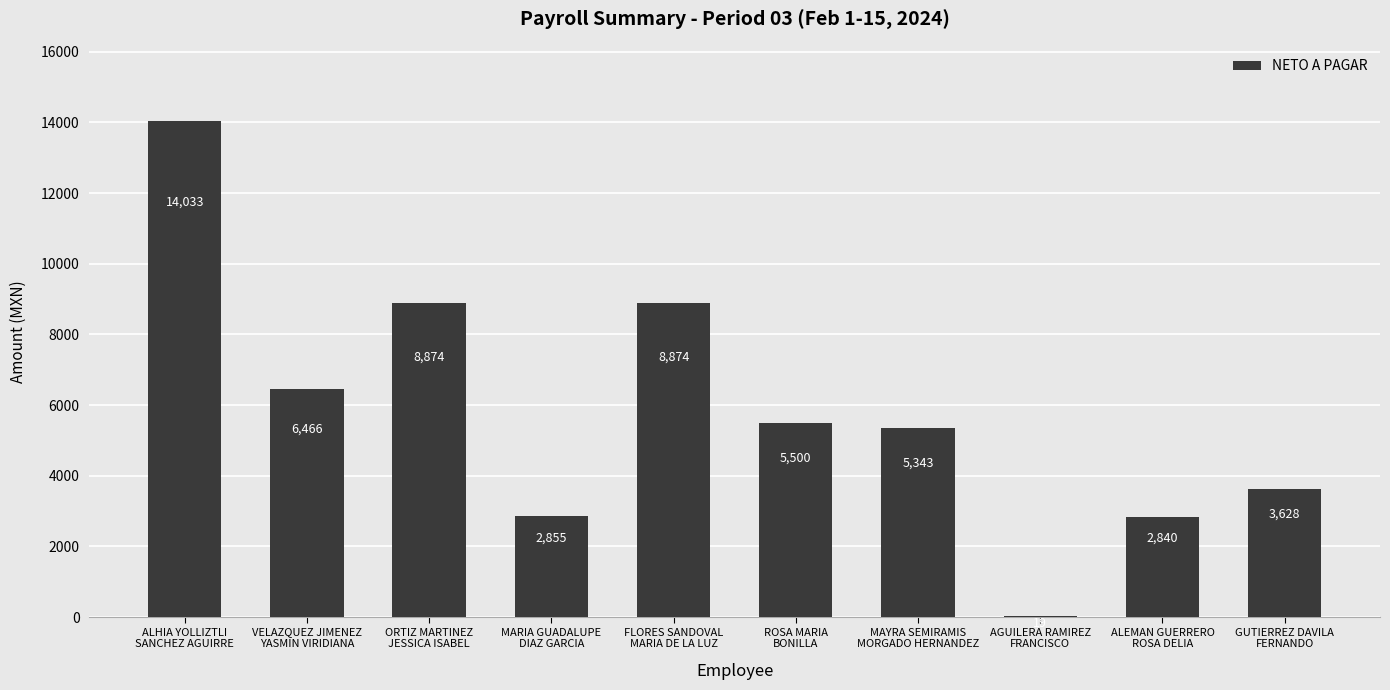

What is the difference between the values at FLORES SANDOVAL
MARIA DE LA LUZ and ROSA MARIA
BONILLA?

3374.2